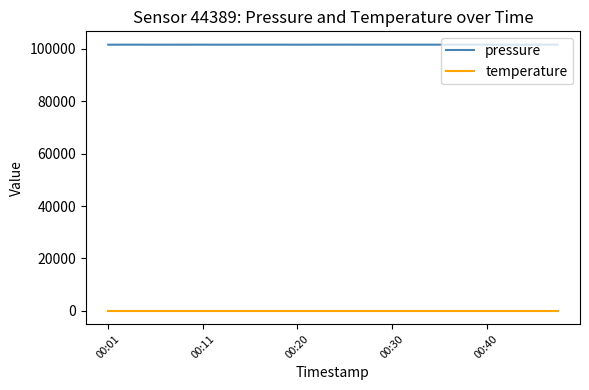

Which series has the widest spread of values?

pressure